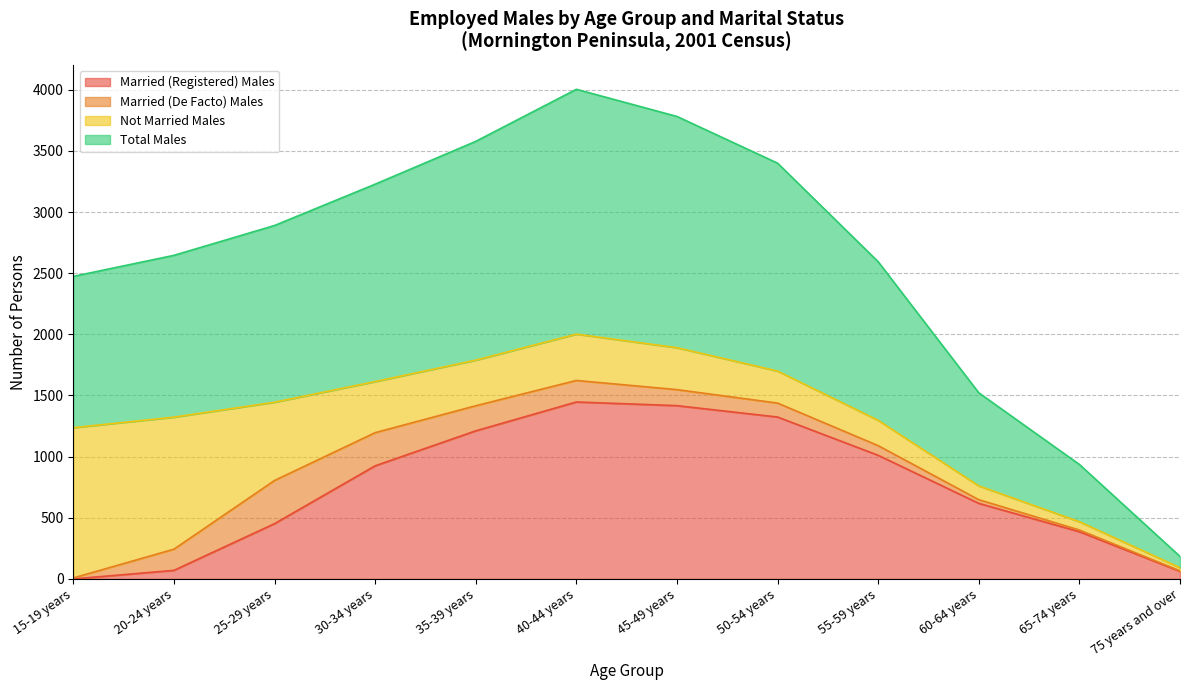

What is the maximum value for Married (Registered) Males?

1447